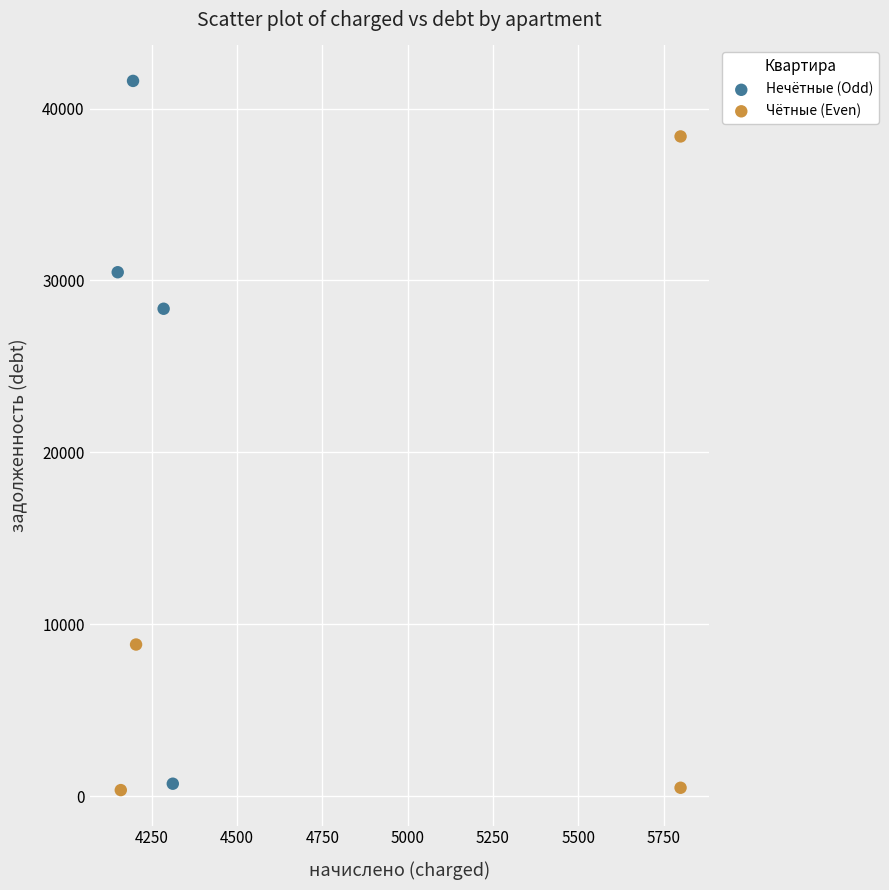

Which series has the widest spread of Y values?

Нечётные (Odd)